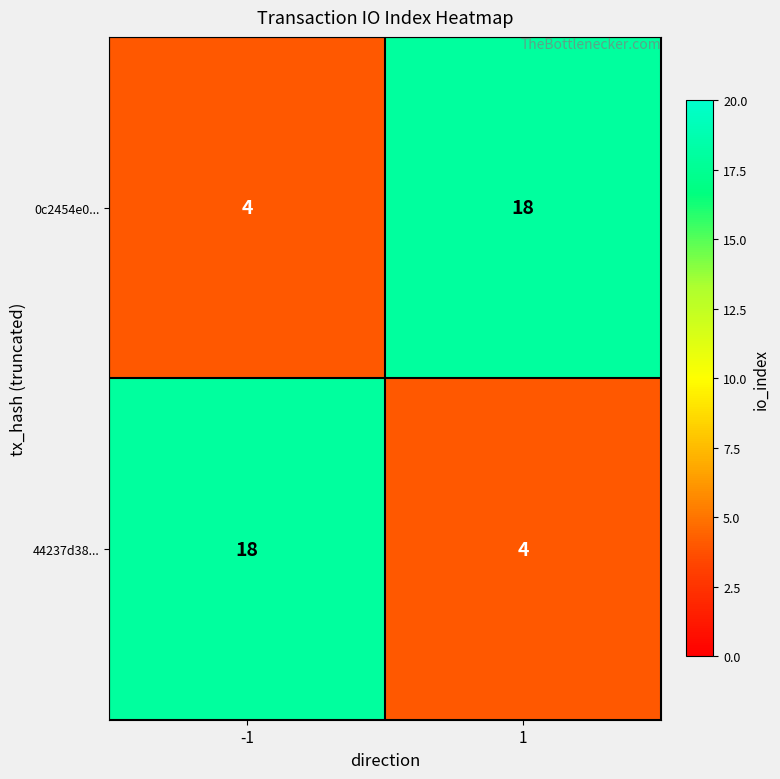

Reading left to right, extract all data points from this chart.

0c2454e0...: 4	18
44237d38...: 18	4